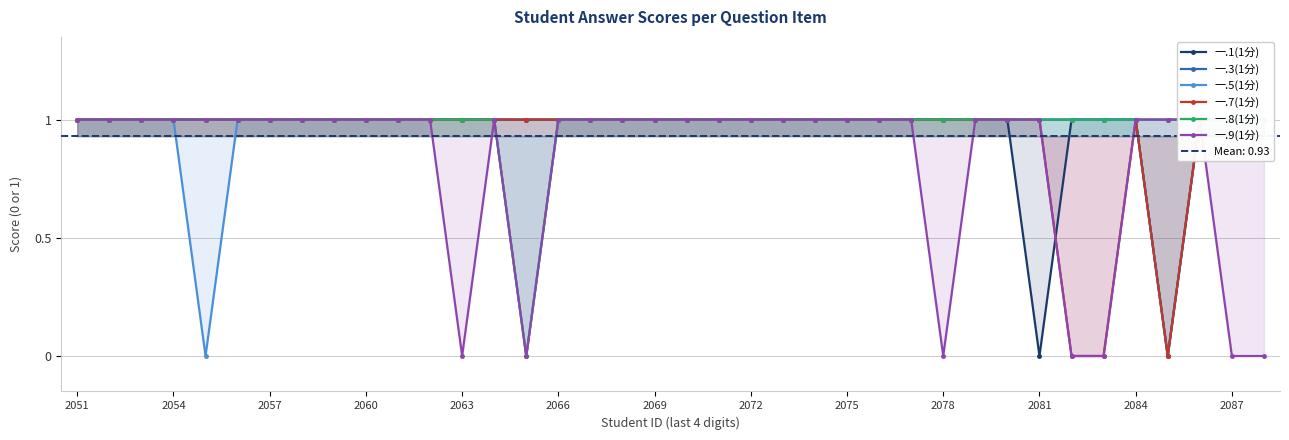

At which category is the sum across all series the highest?

2051